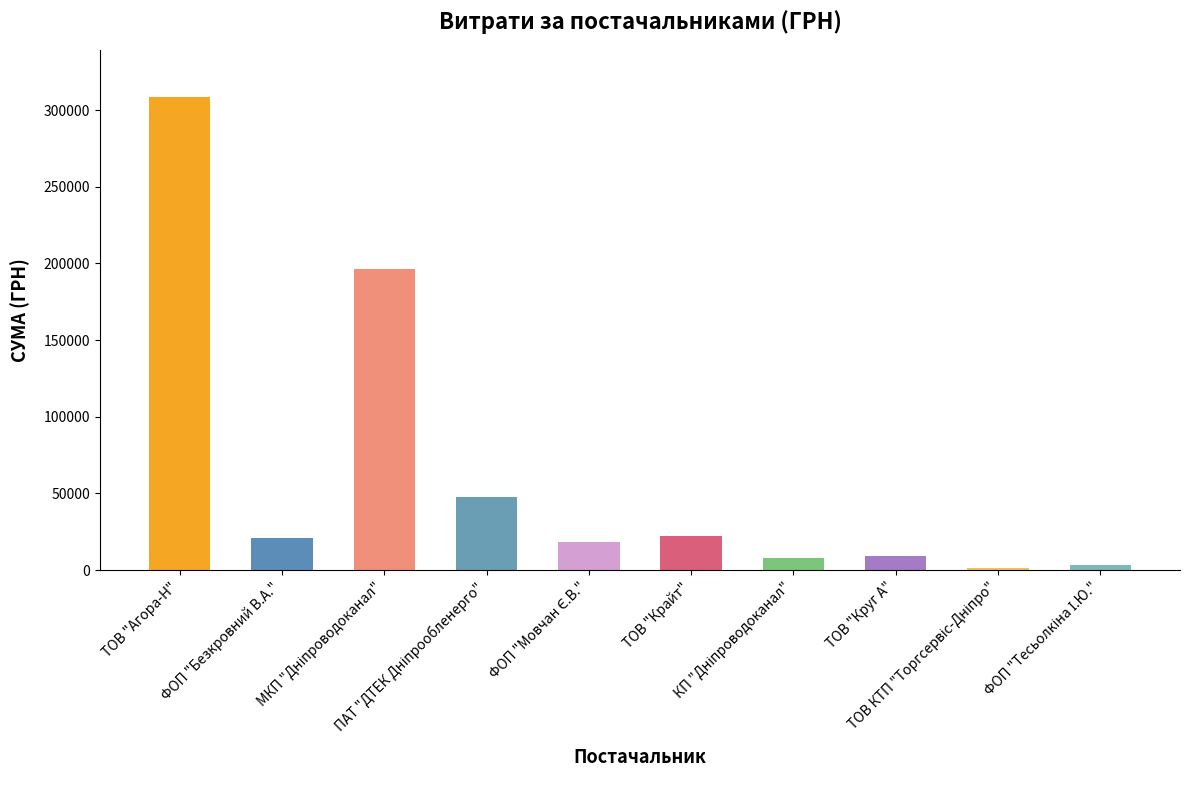

What is the sum of all values?

634959.5